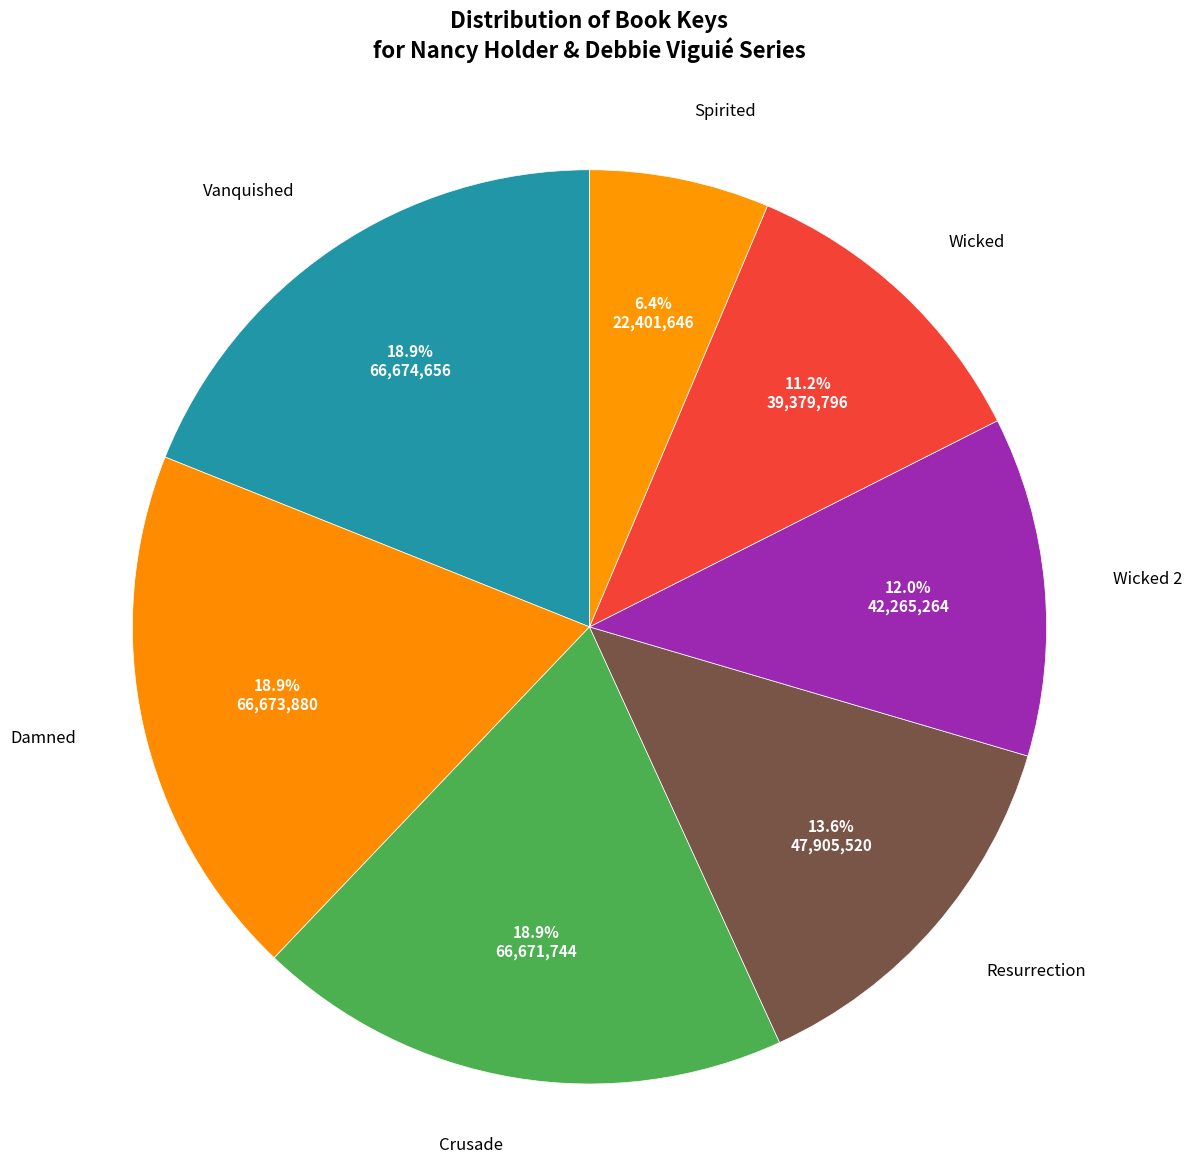

What is the ratio of the value at Spirited to the value at Wicked?

0.6